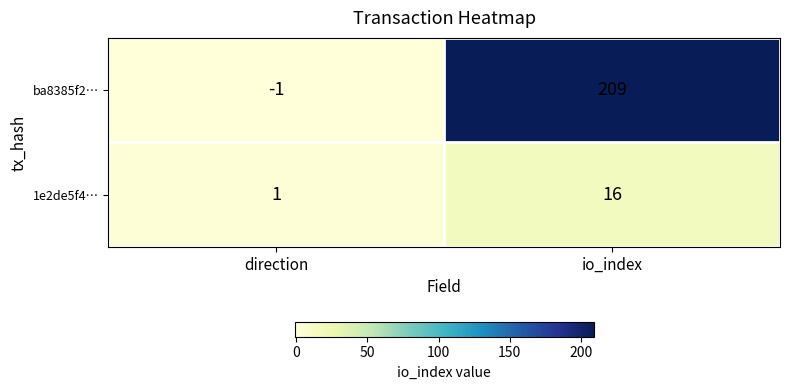

What is the sum of all ba8385f2… values?

208